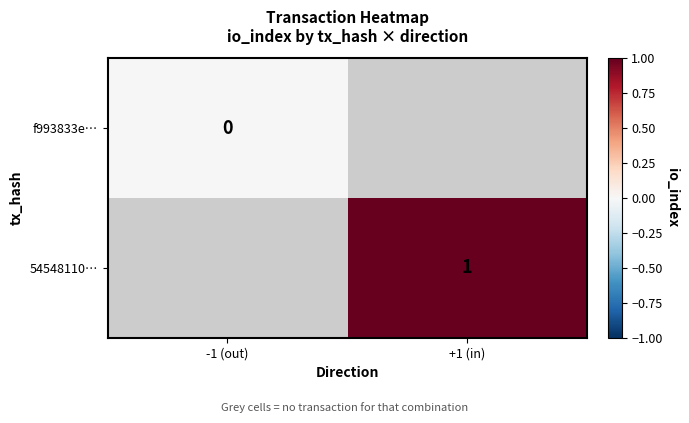

The 54548110… series shows 0 at +1 (in). True or false?

False